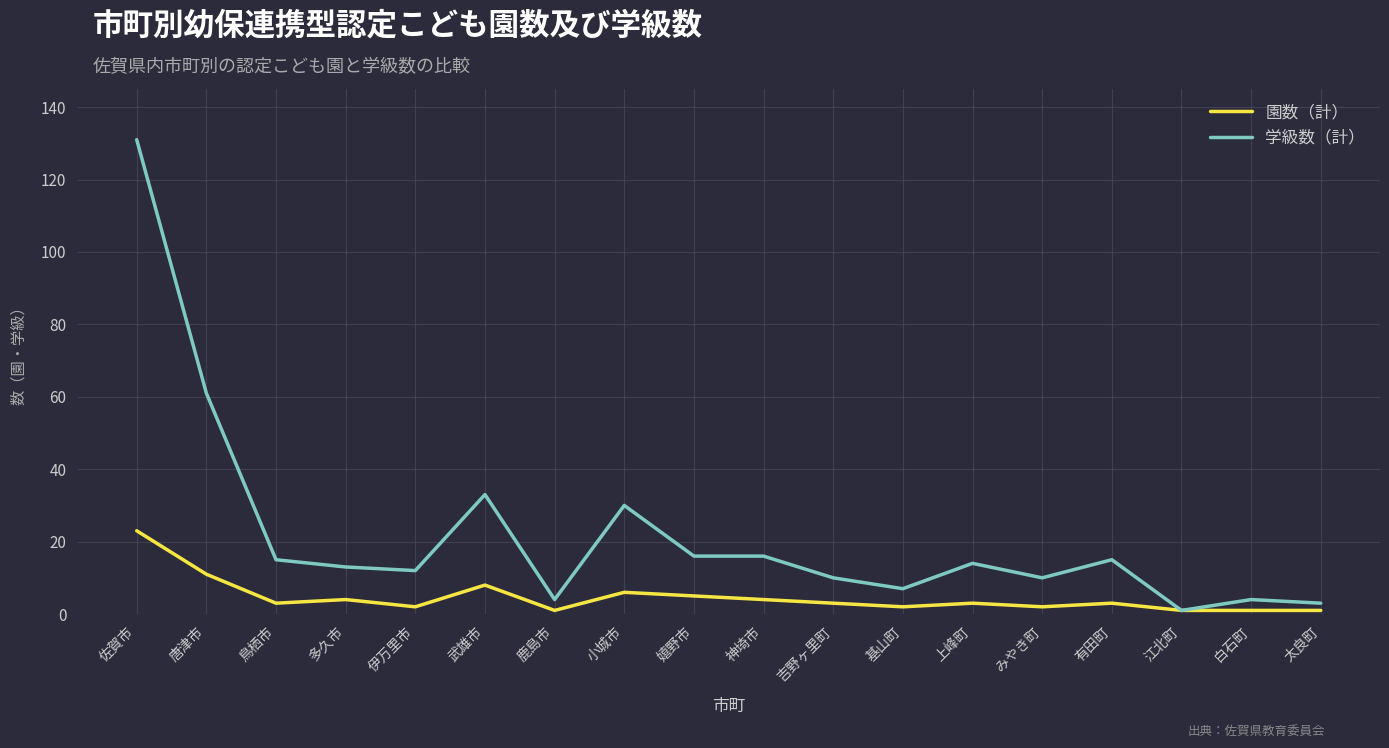

What position from the right is みやき町?

5